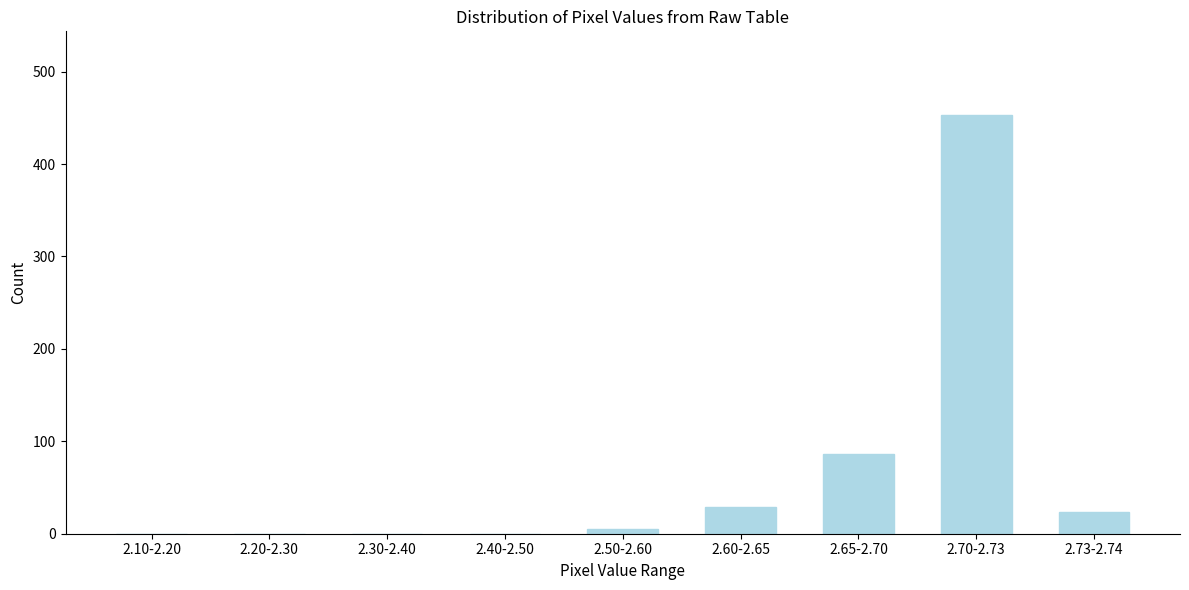

Reading right to left, extract all data points from this chart.

2.73-2.74=23	2.70-2.73=453	2.65-2.70=86	2.60-2.65=29	2.50-2.60=5	2.40-2.50=0	2.30-2.40=0	2.20-2.30=0	2.10-2.20=0